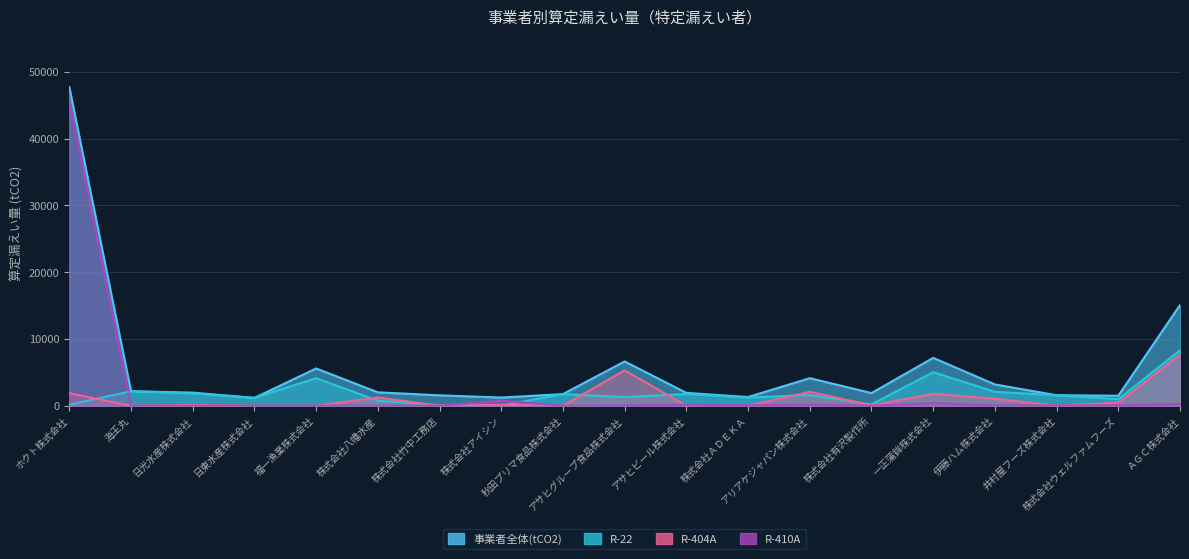

How many positive values does the R-404A series have?

12